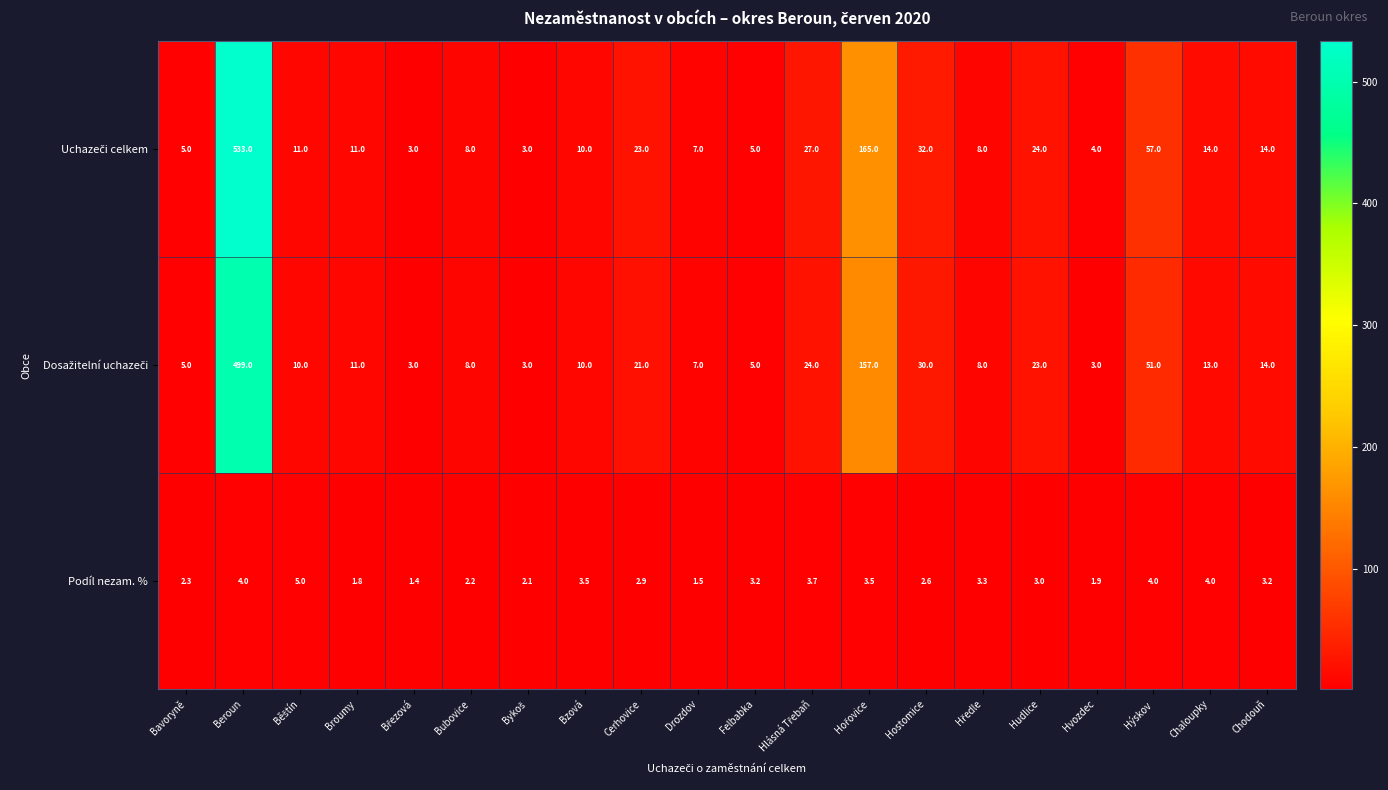

What is the greatest value displayed?

533.0